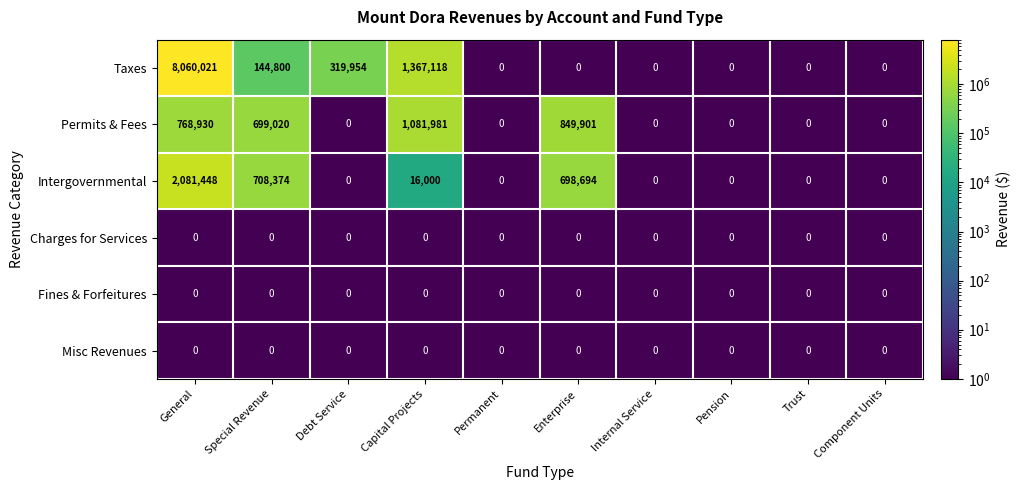

What is the sum of all Permits & Fees values?

3399832